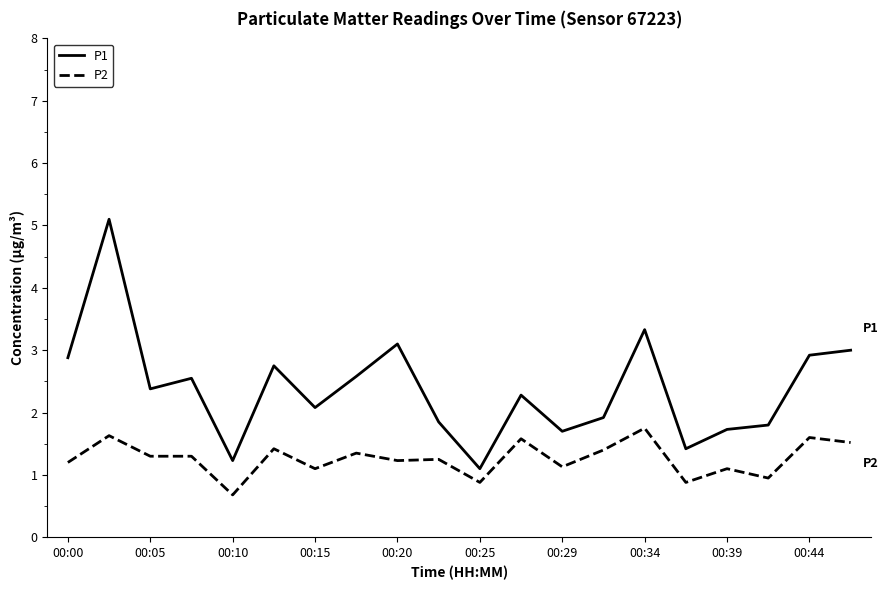

True or false: P2 has more than 1 points higher than both neighbors.

True